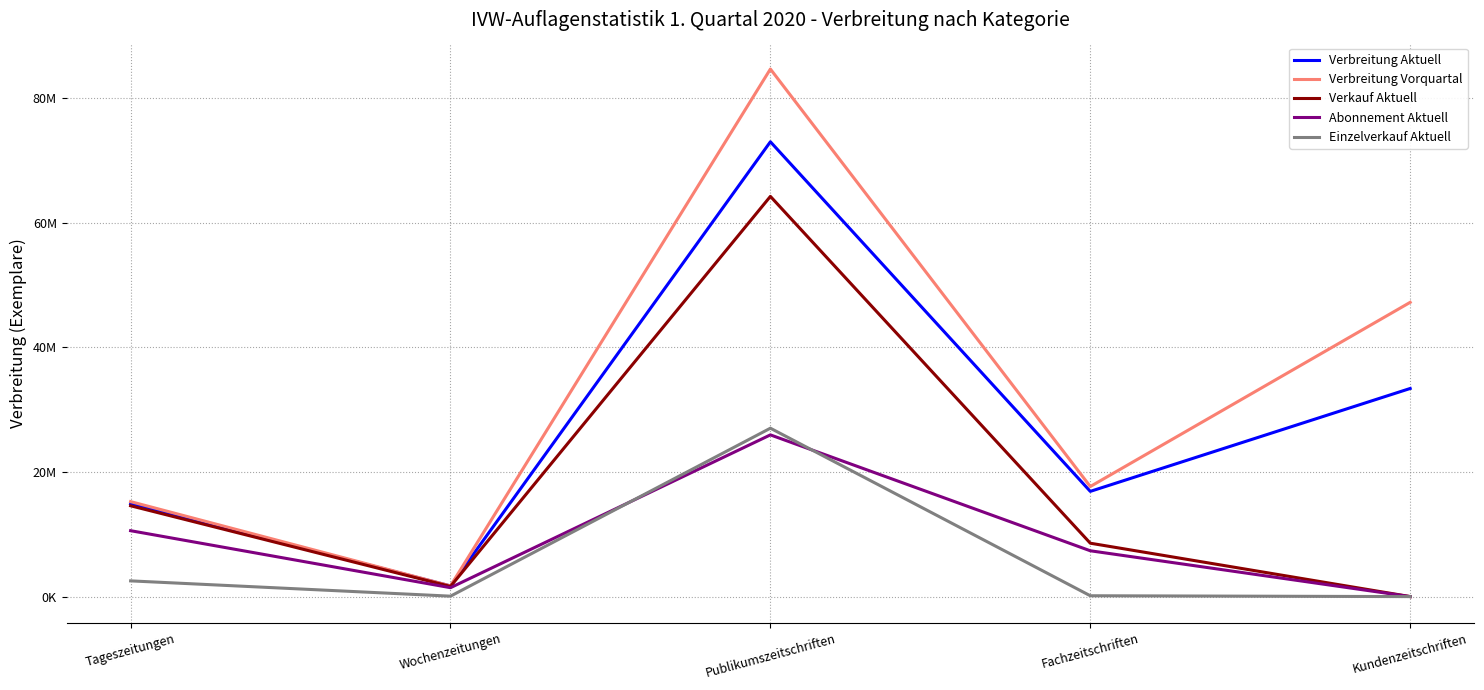

Does the chart display data point markers on the line(s)?

No